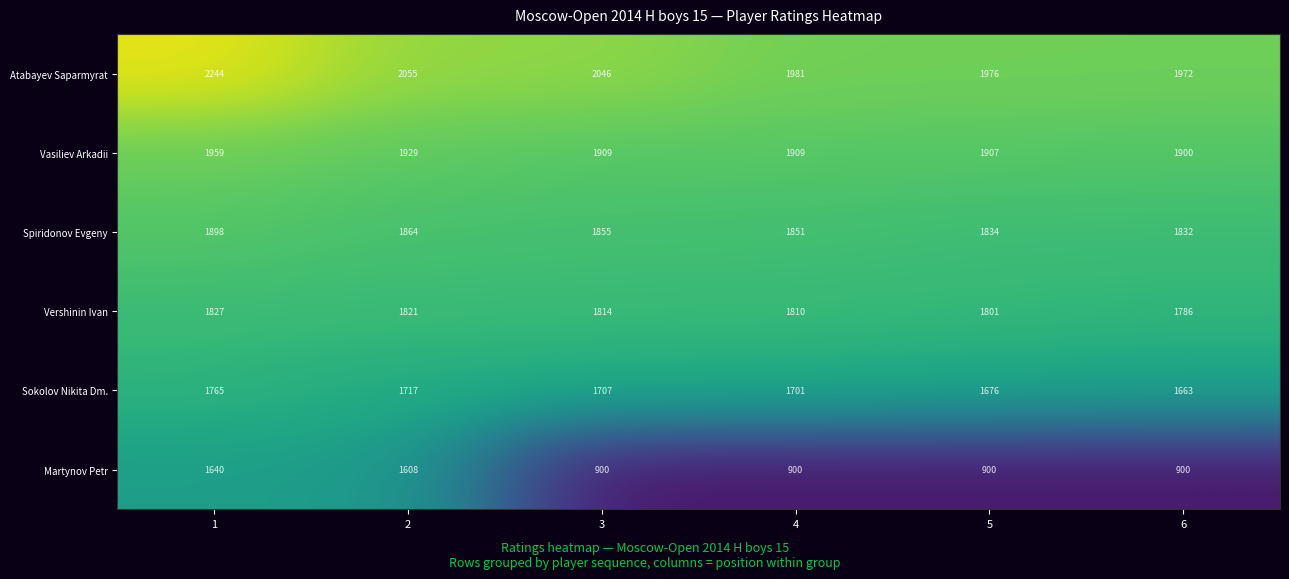

Between 2 and 3, which series saw the biggest shift?

Martynov Petr